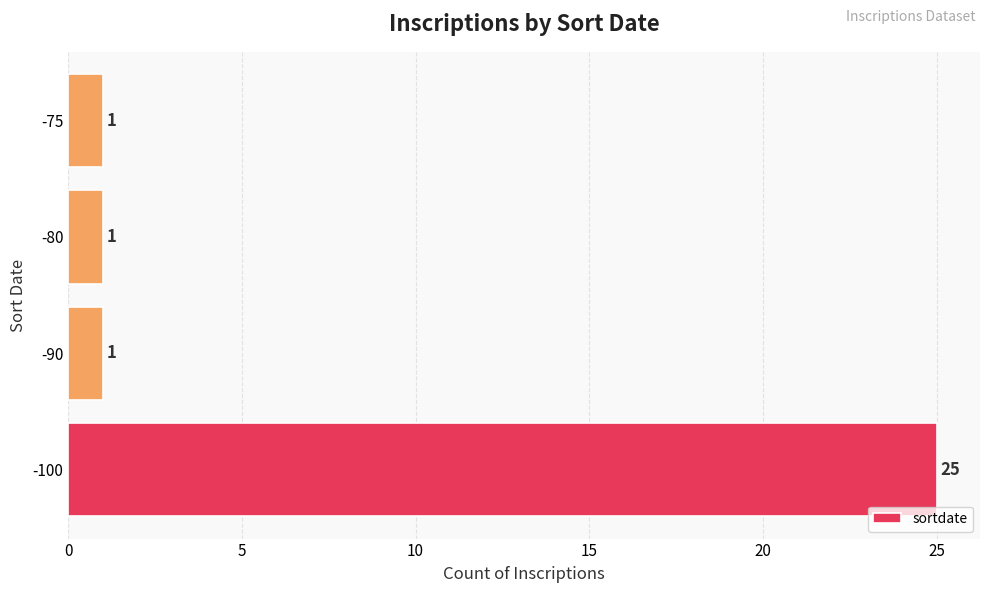

What is the greatest value displayed?

25